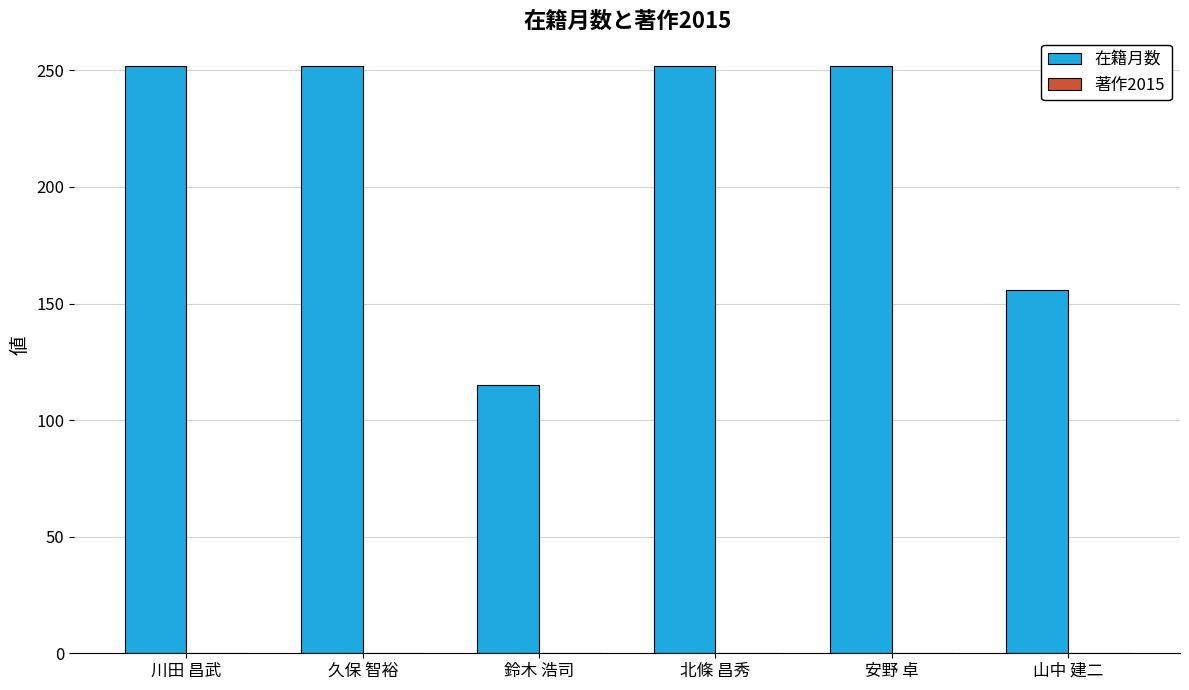

What is the maximum value shown in the chart?

252